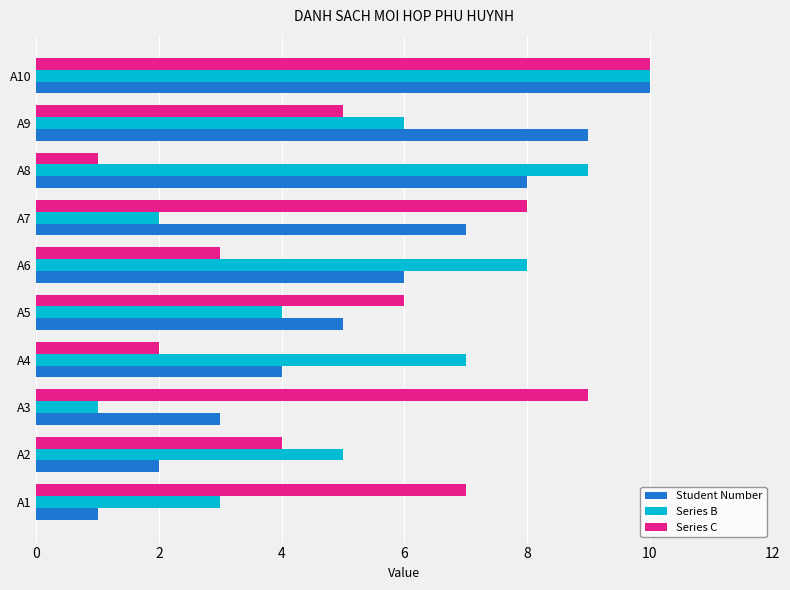

List the labels in order of Student Number value, largest first.

A10, A9, A8, A7, A6, A5, A4, A3, A2, A1